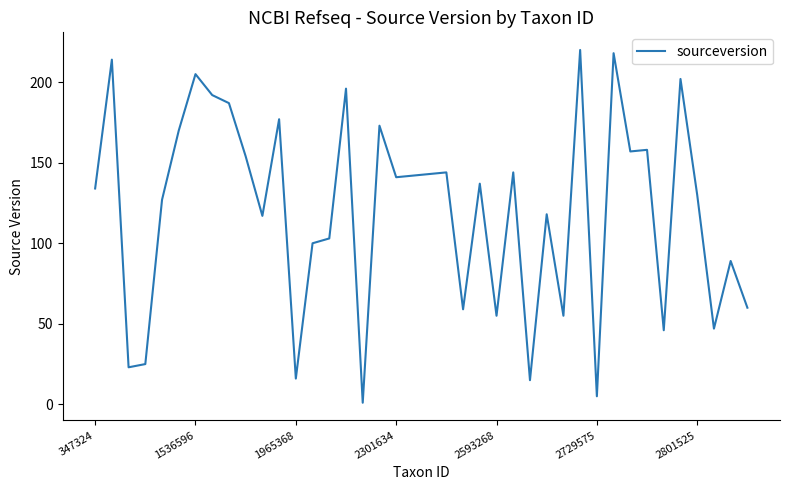

Reading right to left, list all the values displayed in this chart.

60	89	47	130	202	46	158	157	218	5	220	55	118	15	144	55	137	59	144	143	142	141	173	1	196	103	100	16	177	117	154	187	192	205	170	127	25	23	214	134